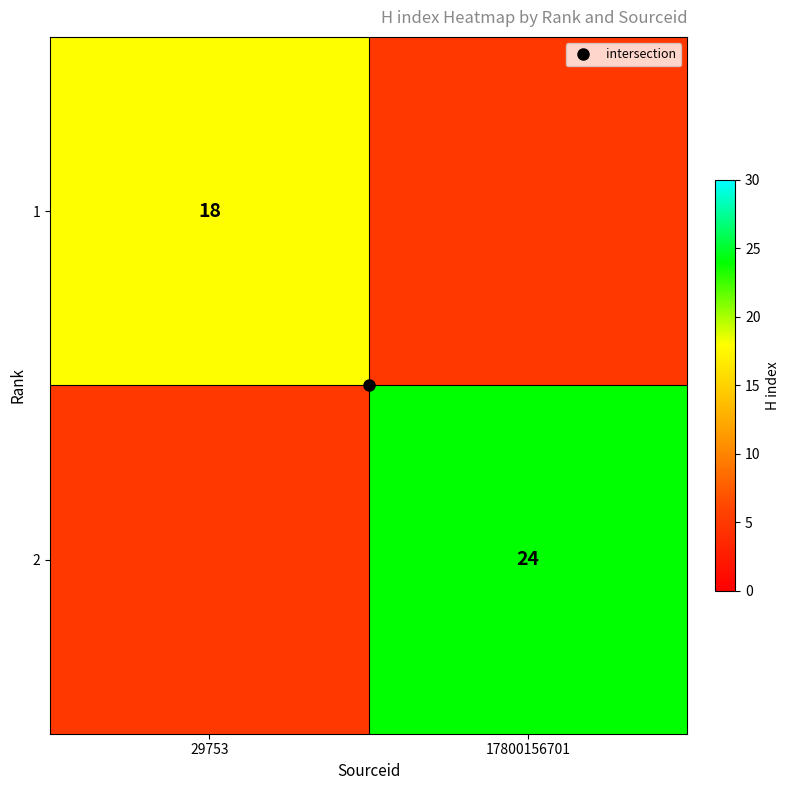

What is the lowest value of the 2 series?

5